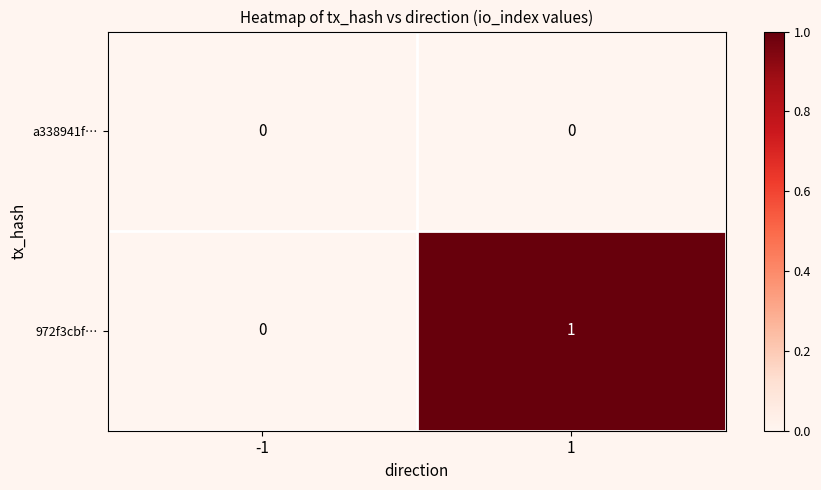

Which series has the largest range (max minus min)?

972f3cbf…